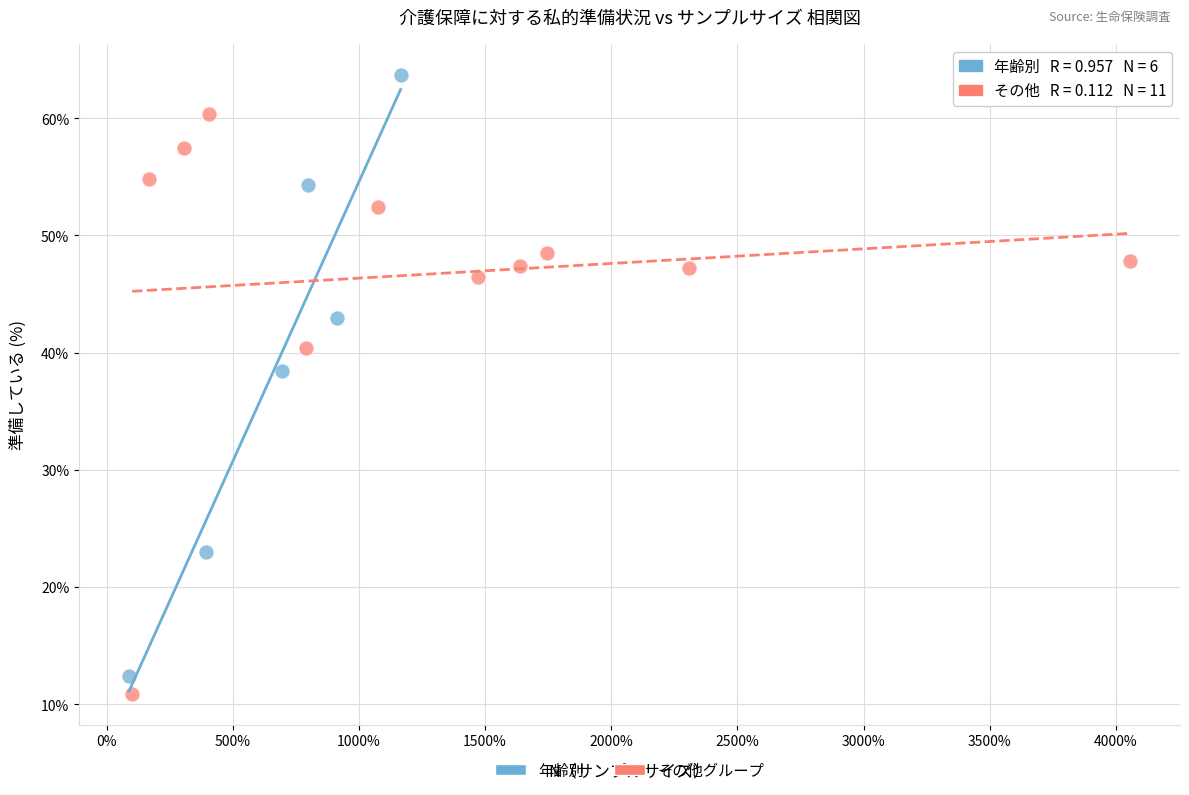

Which series contains the lowest Y value?

その他グループ